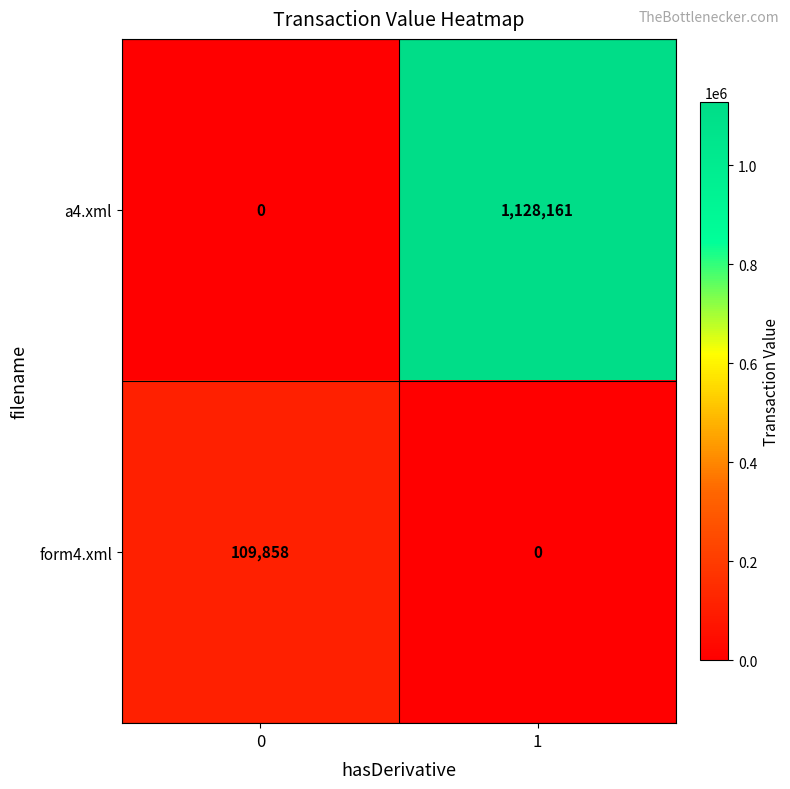

Rank the series by their maximum value, from highest to lowest.

a4.xml, form4.xml